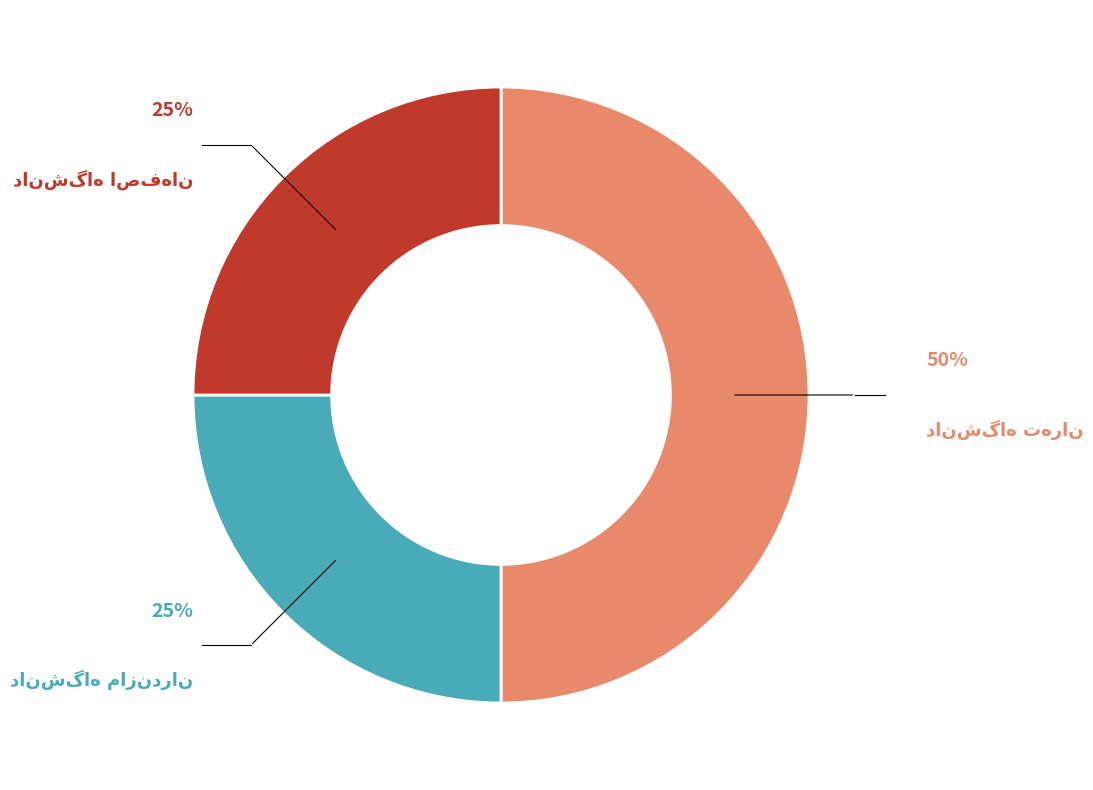

To the nearest percent, what is the difference between the largest and smallest slice percentages?

25%